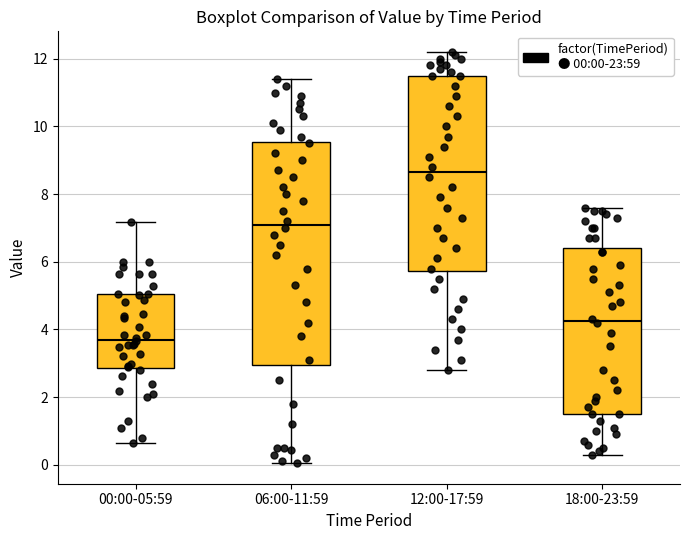

Reading left to right, read every box against the y-axis: the position of its median line, the range the box covers, and the ends of its whiskers. The values are not printed on the chart, so give them approximately, as read against the axis.

00:00-05:59: median 3.8, box 2.8 to 5.0, whiskers 0.6 to 7.2
06:00-11:59: median 7.2, box 3.0 to 9.6, whiskers 0.0 to 11.4
12:00-17:59: median 8.6, box 5.8 to 11.6, whiskers 2.8 to 12.2
18:00-23:59: median 4.2, box 1.6 to 6.4, whiskers 0.4 to 7.6